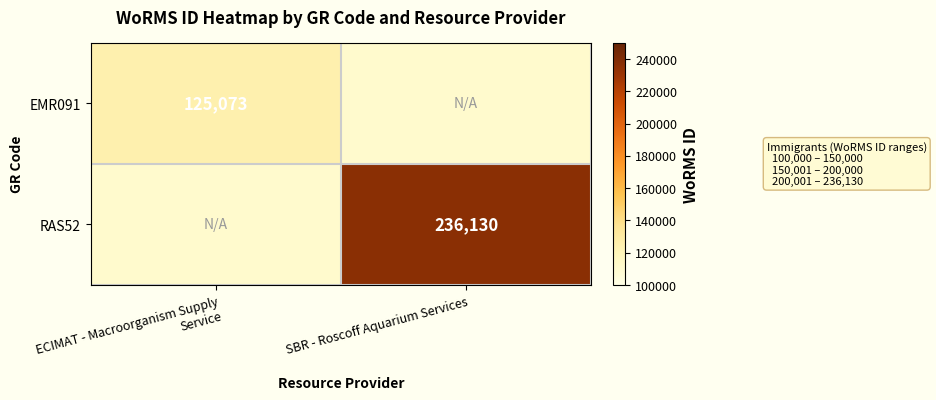

Which category has the highest value across all series?

SBR - Roscoff Aquarium Services